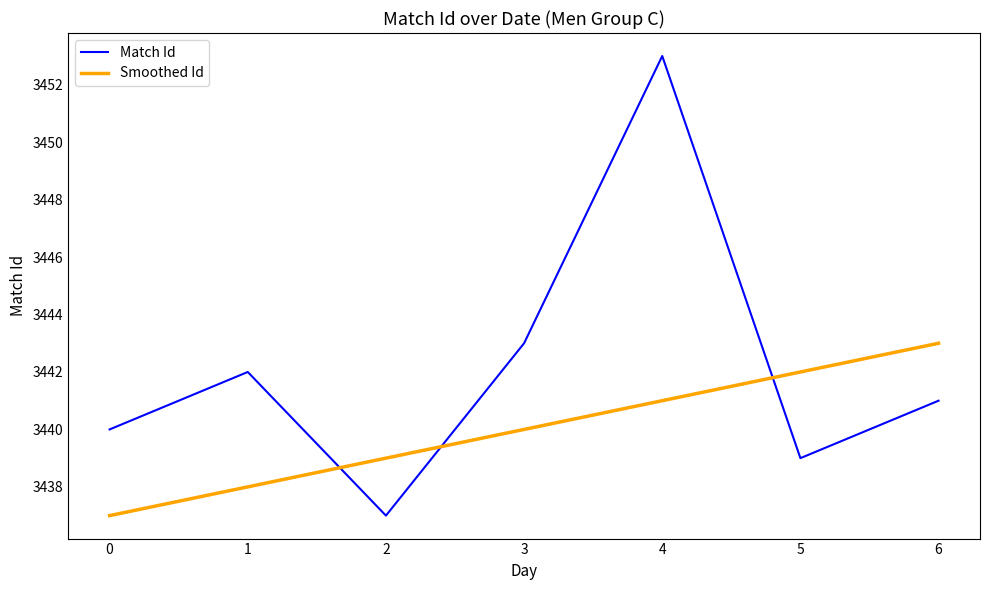

Which category has the highest value in the Match Id series?

4